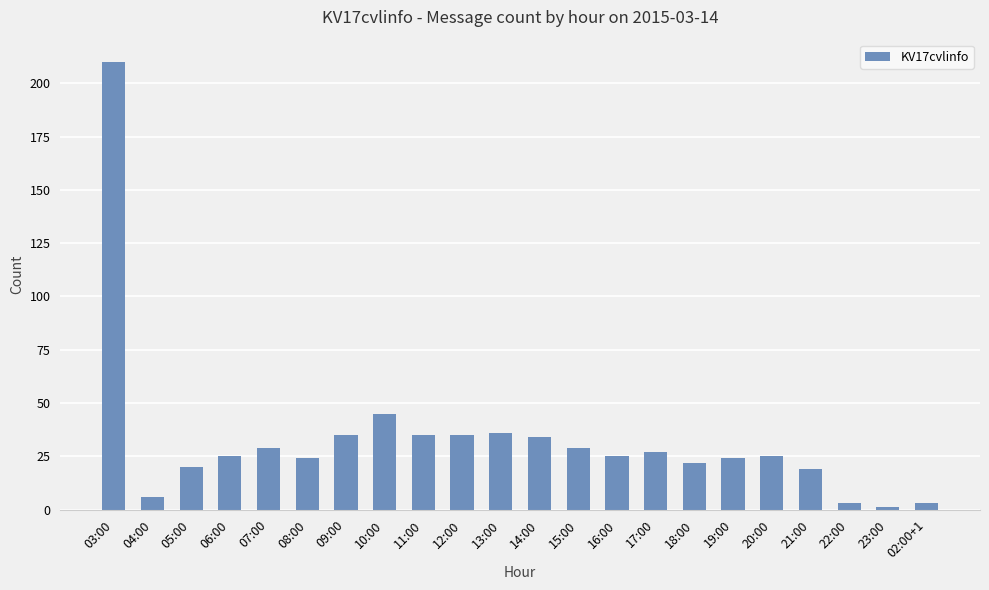

What is the change in value from 08:00 to 11:00?

+11